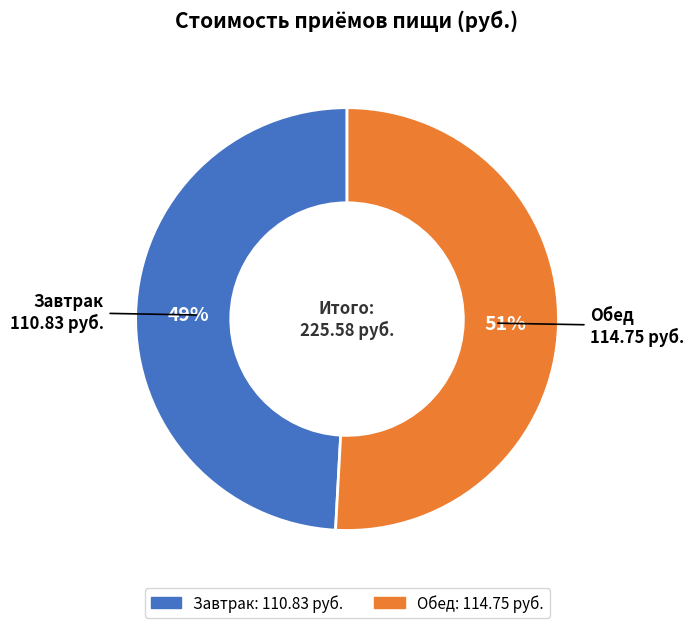

Rank the categories by value from lowest to highest.

Завтрак, Обед